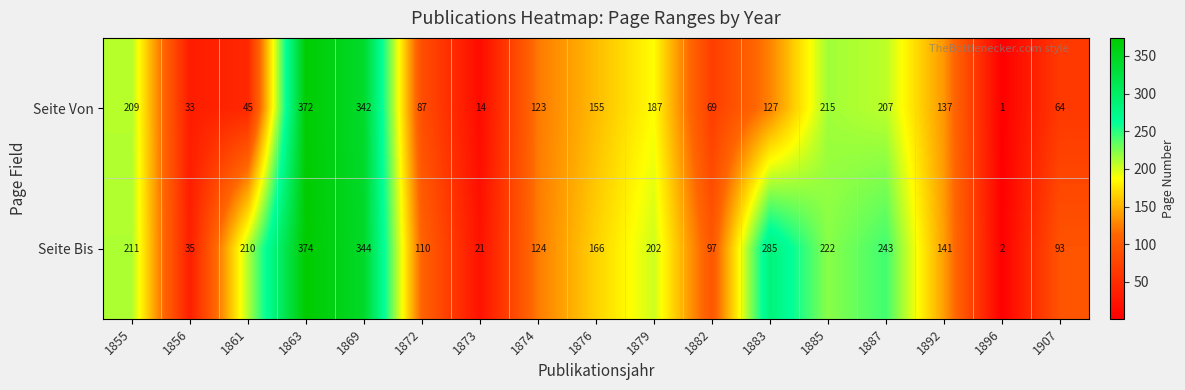

Rank the series at 1883 from highest to lowest value.

Seite Bis, Seite Von